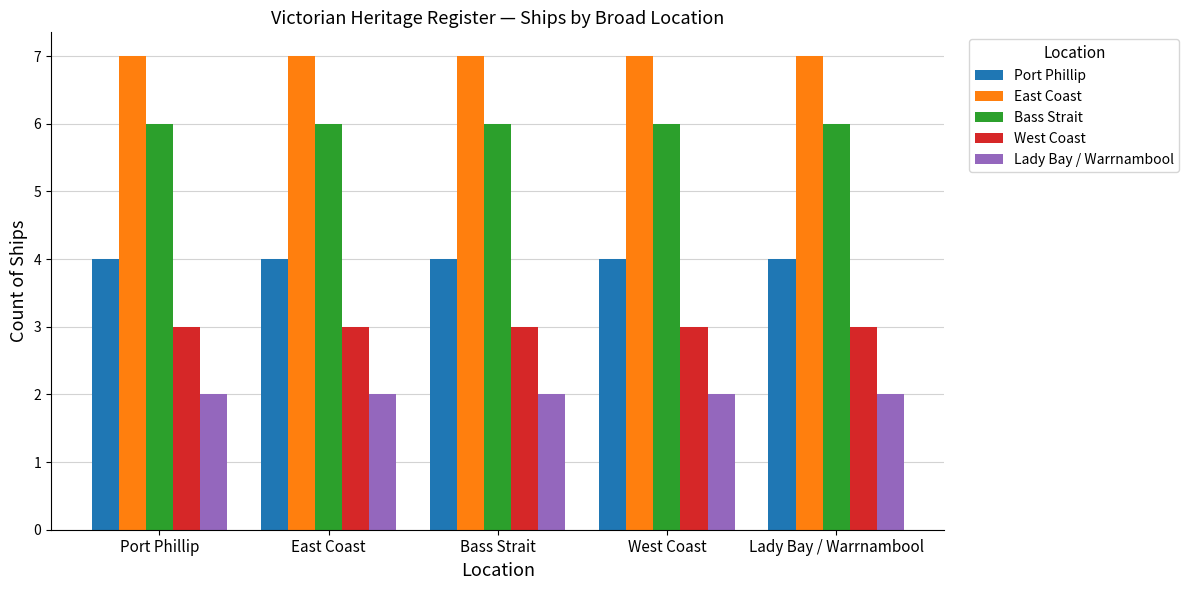

Reading right to left, what are all the values shown in this chart?

Port Phillip: 4	4	4	4	4
East Coast: 7	7	7	7	7
Bass Strait: 6	6	6	6	6
West Coast: 3	3	3	3	3
Lady Bay / Warrnambool: 2	2	2	2	2